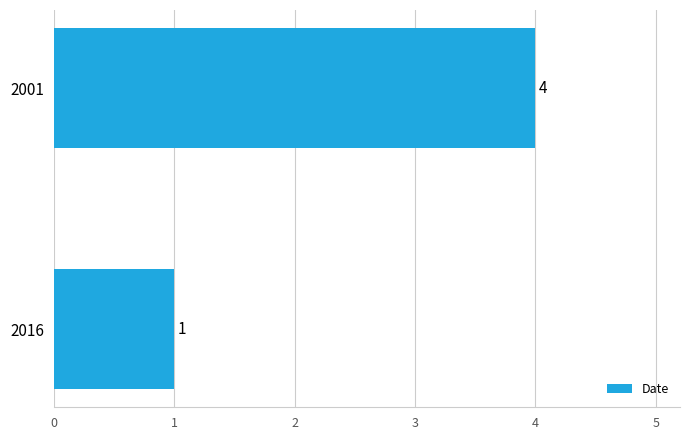

Reading top to bottom, list all the values displayed in this chart.

2001=4	2016=1